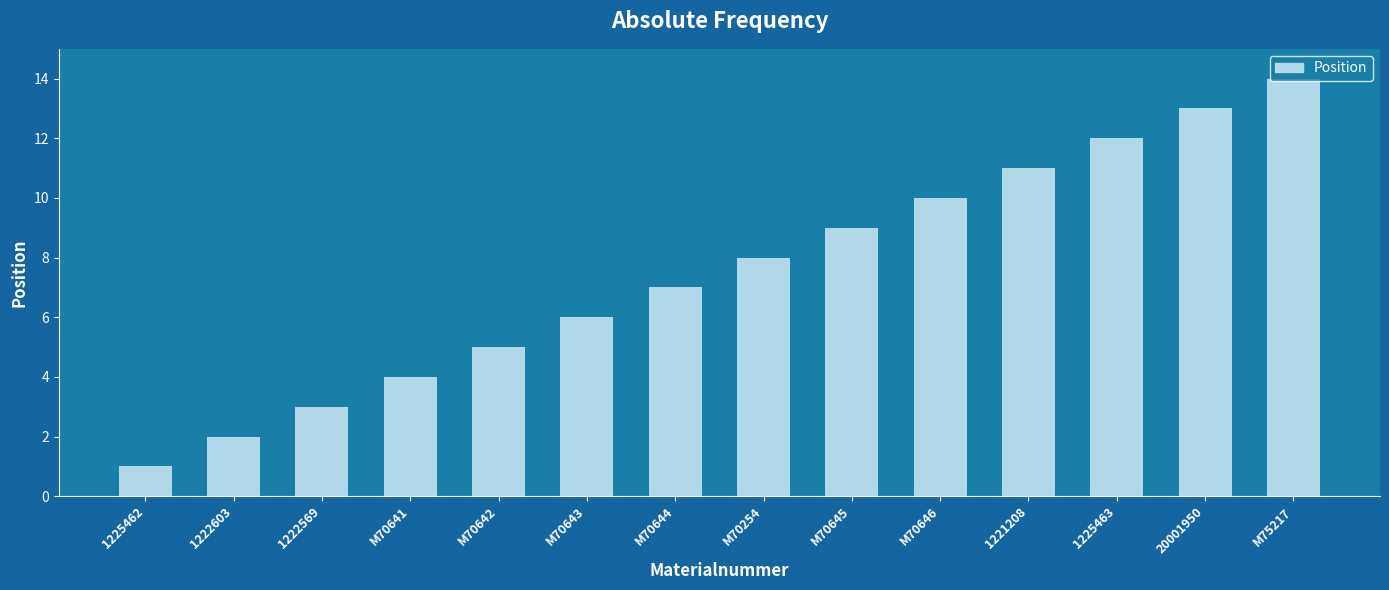

Approximately how many times larger is the value at 1221208 compared to M75217?

0.8